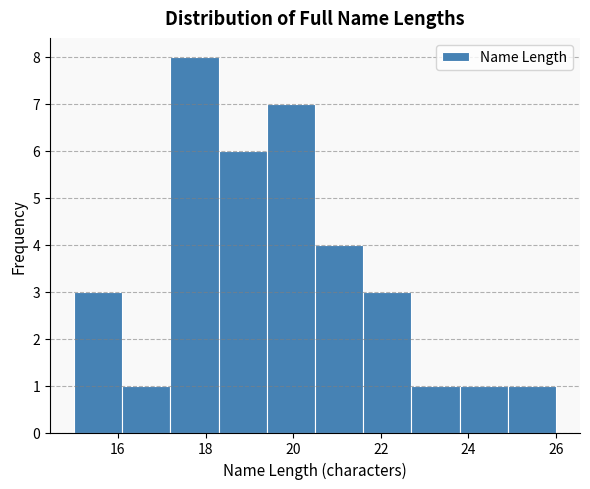

Reading left to right, transcribe this chart: for each bar, give the range it covers on the x-axis and its height. Neither the bar edges nor the heights are printed on the chart, so give them approximately, as read against the axes.

15.0 to 16.1: 3
16.1 to 17.2: 1
17.2 to 18.3: 8
18.3 to 19.4: 6
19.4 to 20.5: 7
20.5 to 21.6: 4
21.6 to 22.7: 3
22.7 to 23.8: 1
23.8 to 24.9: 1
24.9 to 26.0: 1